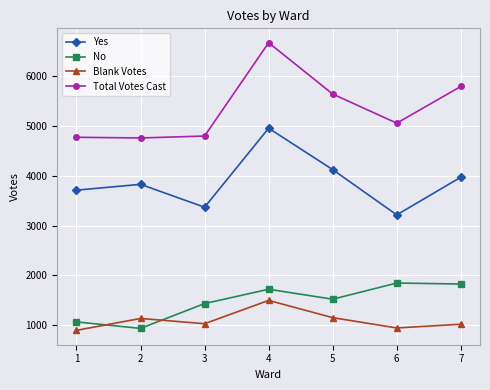

What is the difference between the highest and lowest values at 6?

4117